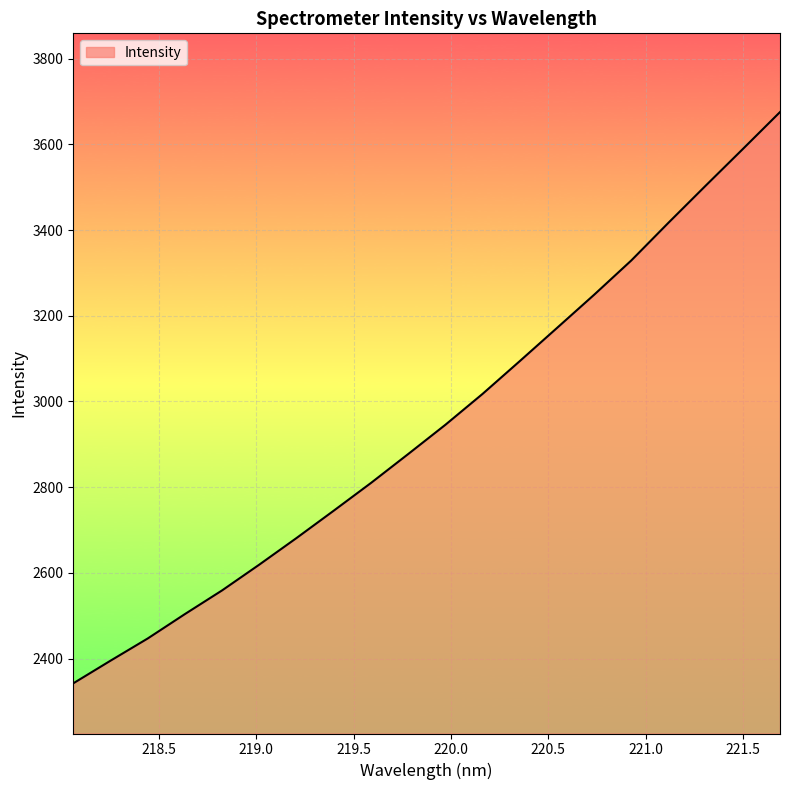

What is the maximum value shown in the chart?

3675.5